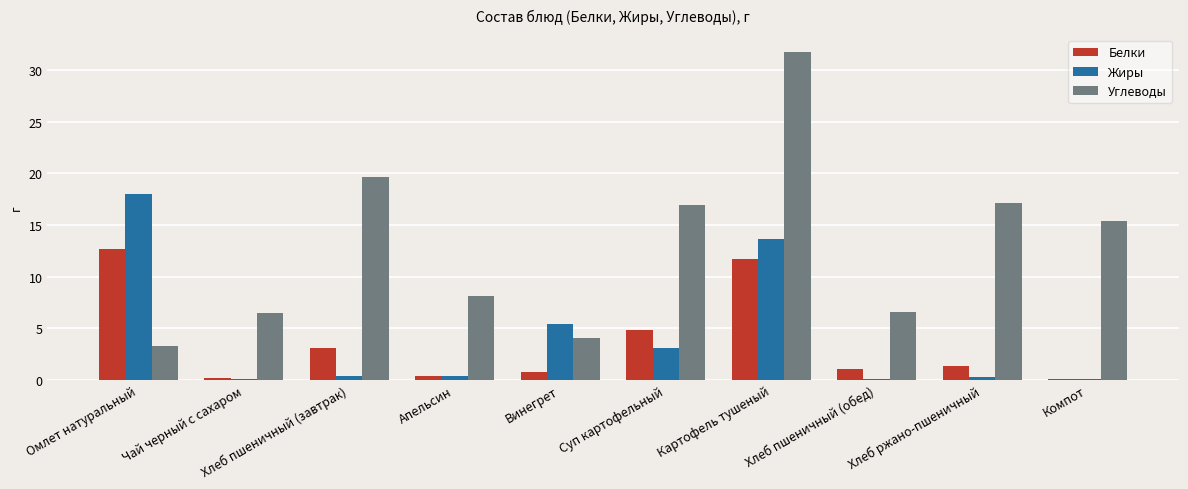

Which series has the widest spread of values?

Углеводы